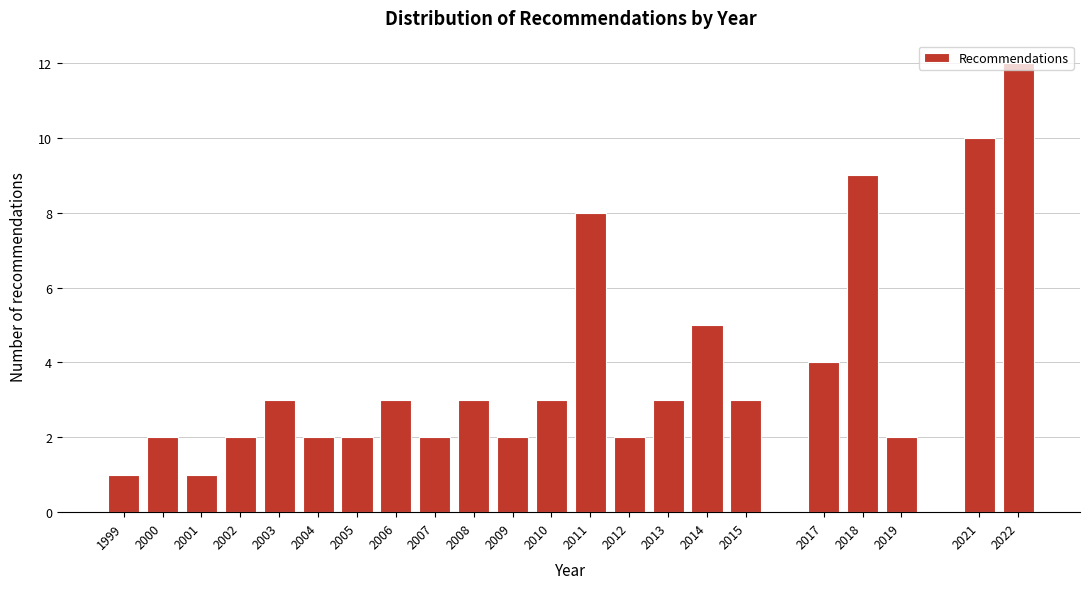

What is the change in value from 2011 to 2021?

+2